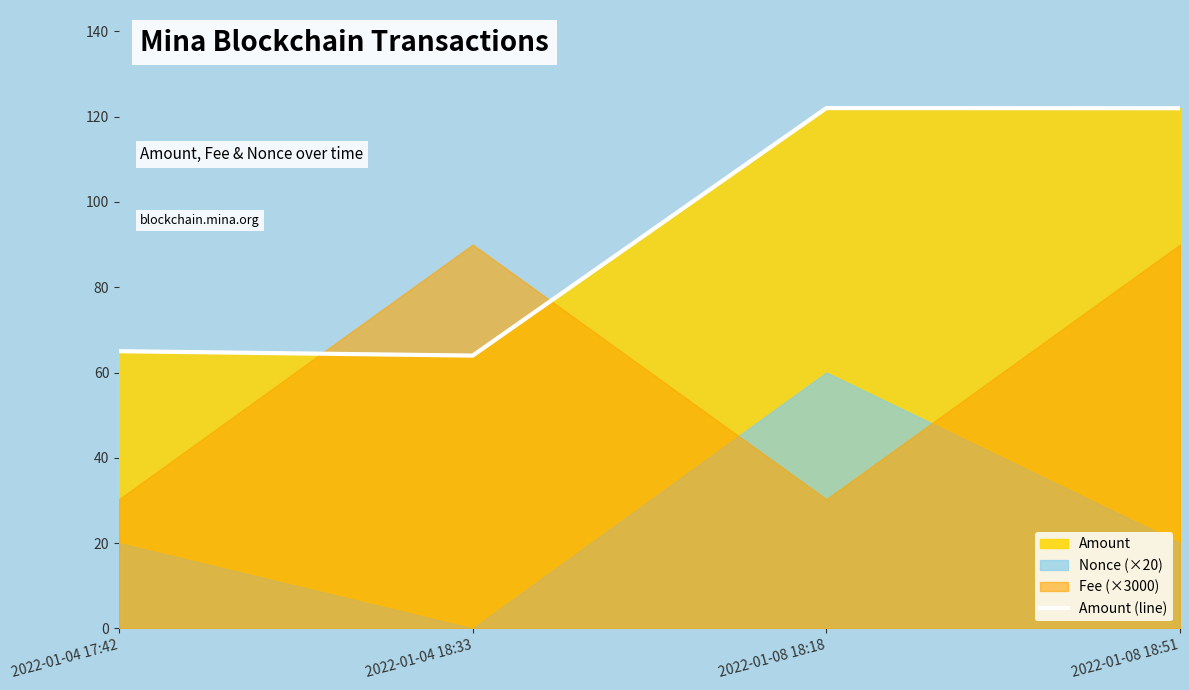

Which has a higher value, 2022-01-04 17:42 or 2022-01-08 18:51?

2022-01-08 18:51